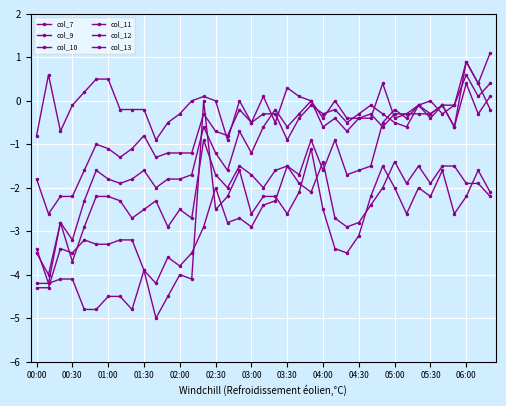

Is this an area chart (filled region under the line)?

No